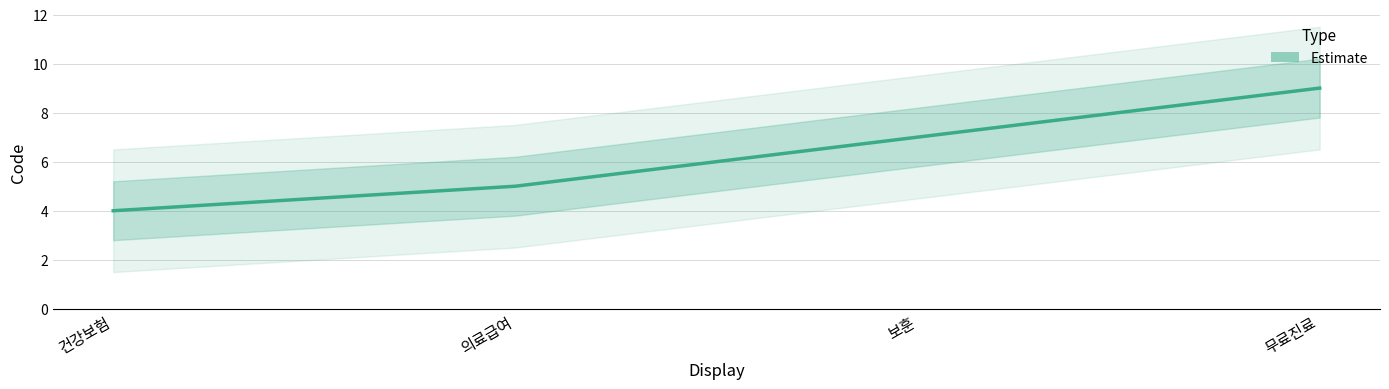

How many categories are shown in the chart?

4